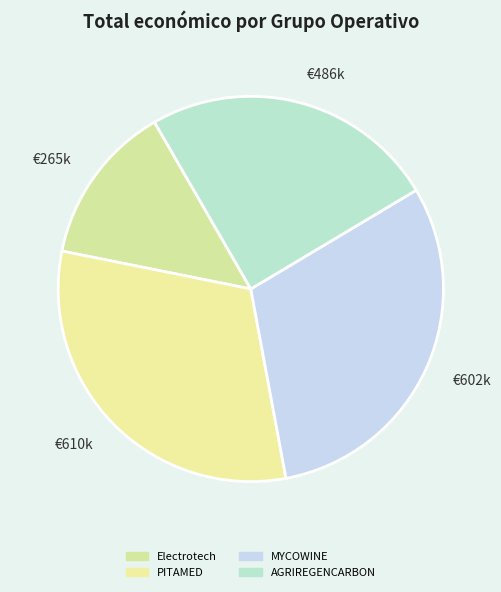

What is the smallest slice in the pie chart?

€265k